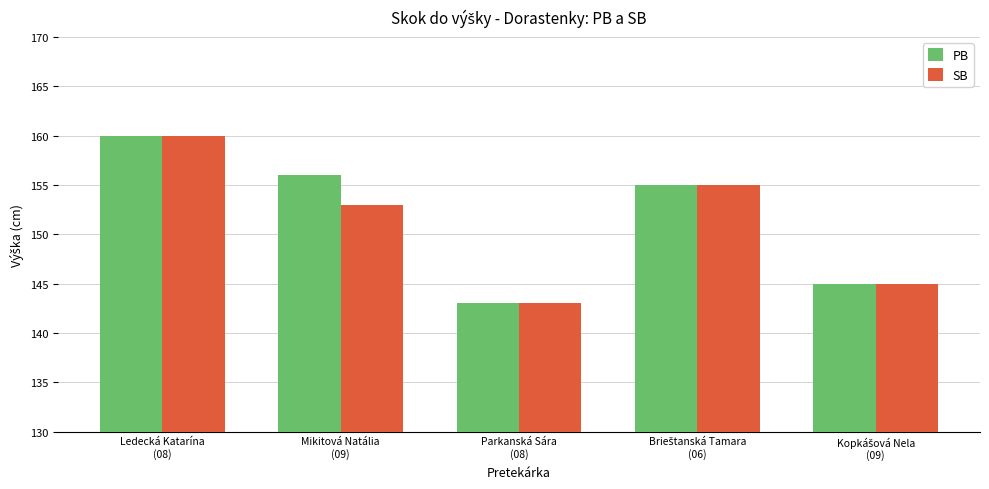

At how many categories does at least one series exceed 154?

3